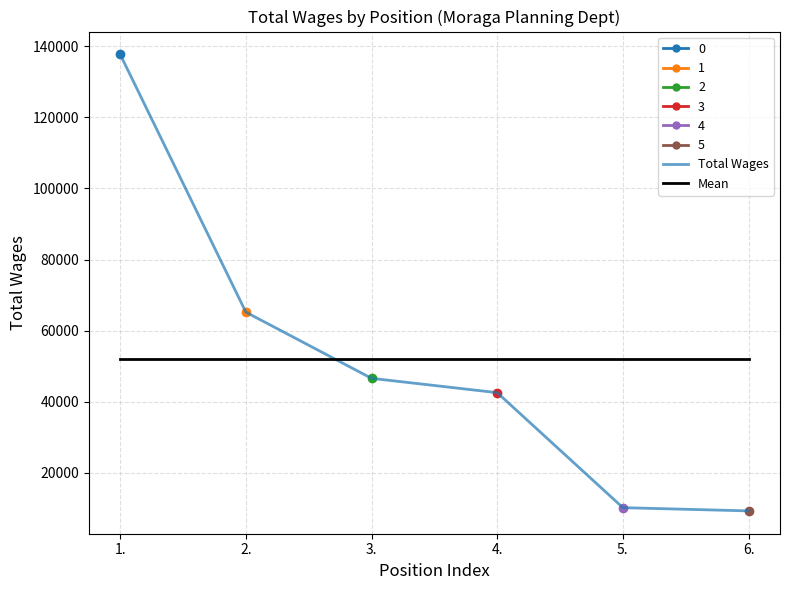

Which has a higher value, 3. or 2.?

2.